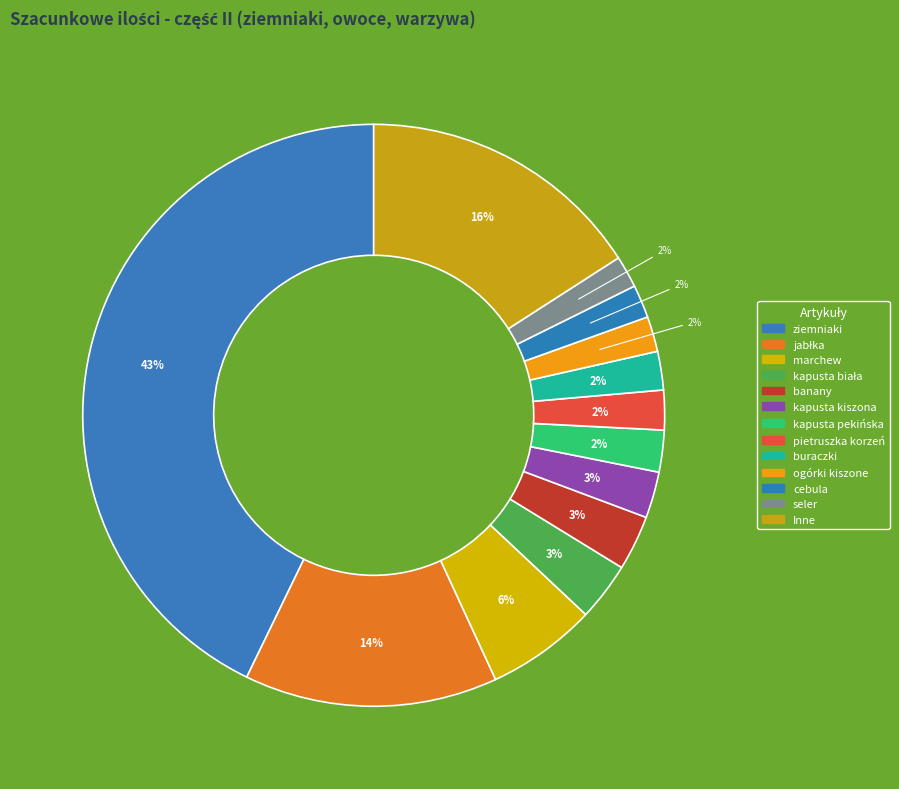

How many segments does this pie chart have?

13